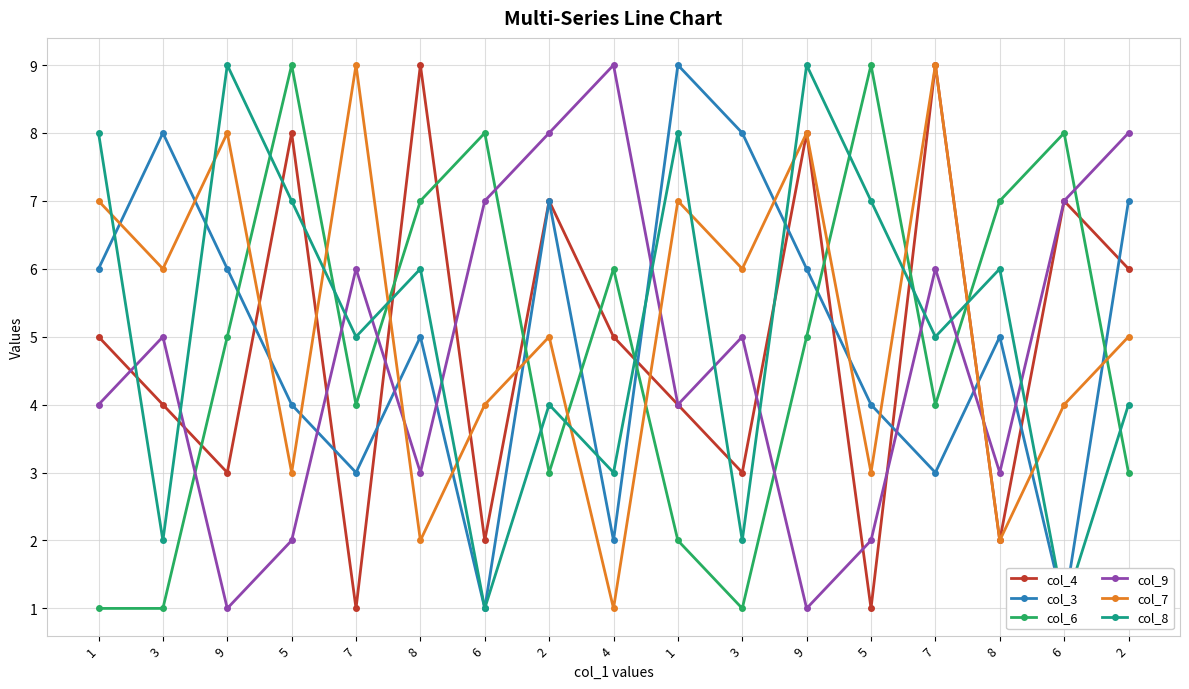

True or false: col_3 has more than 1 points higher than both neighbors.

True